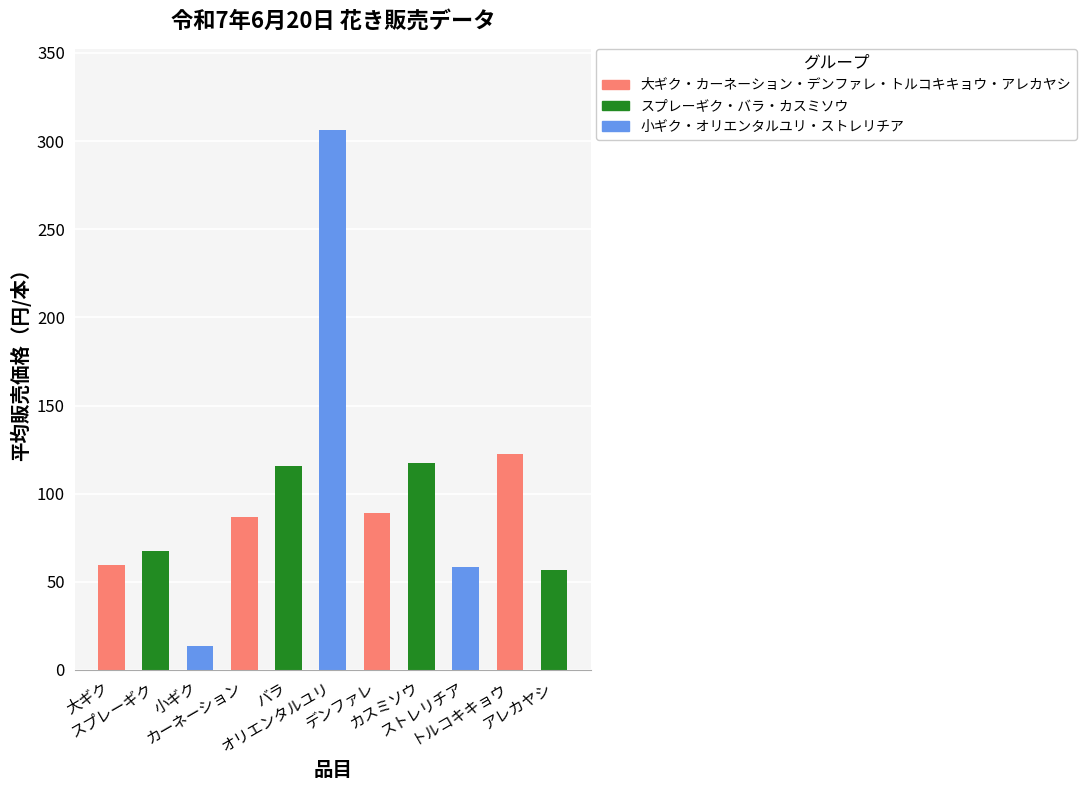

What is the greatest value displayed?

306.4